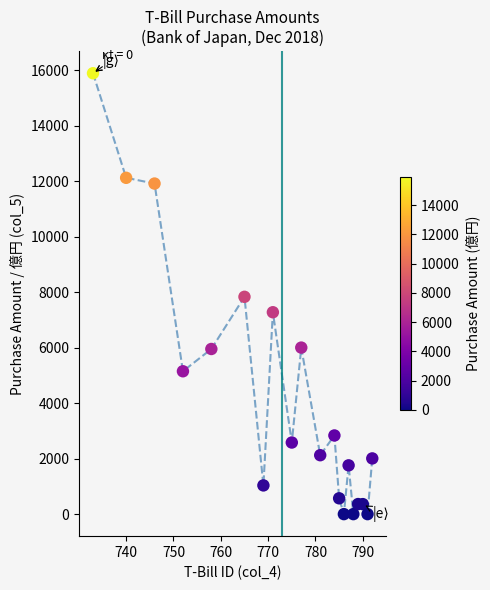

What is the range of X values (max minus min)?

59